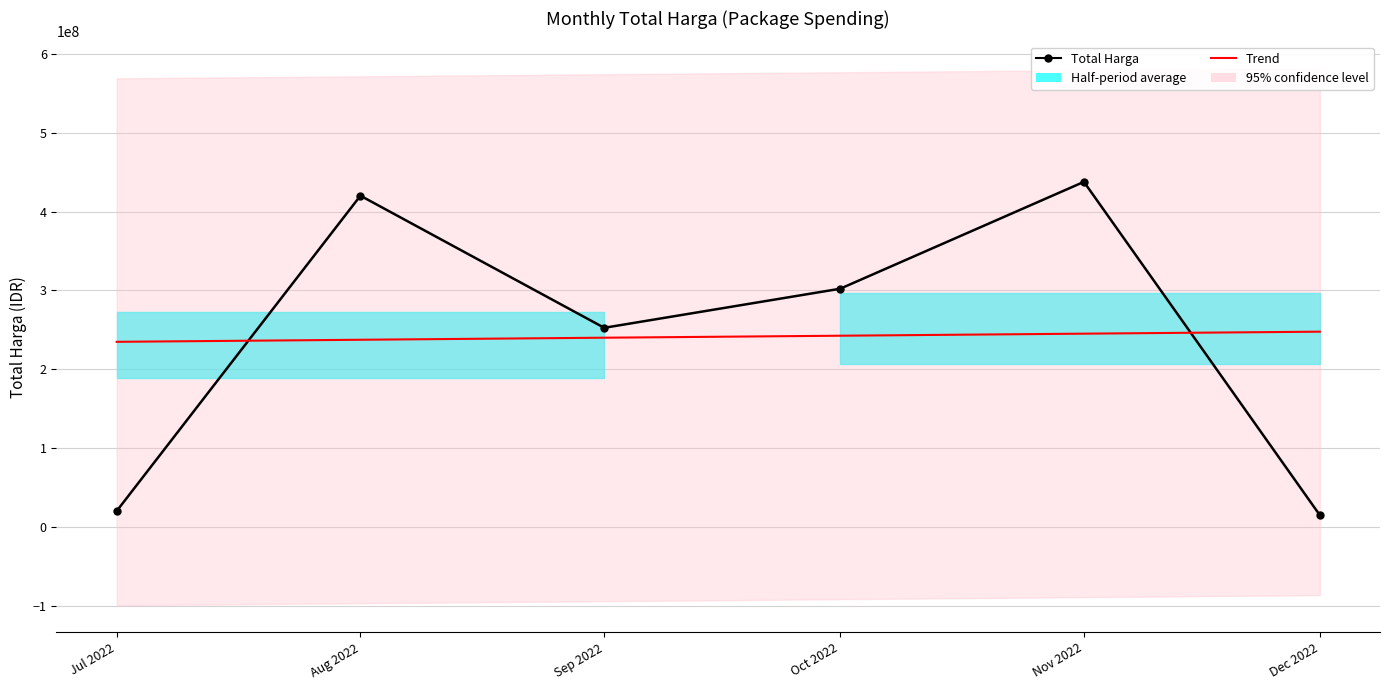

Reading right to left, list all the values displayed in this chart.

Total Harga: 14750000.0	437660000.0	302053000.0	252477000.0	420075000.0	19950000.0
Trend: 247568440.1	245044656.2	242436746.3	239912962.4	237305052.5	234697142.5